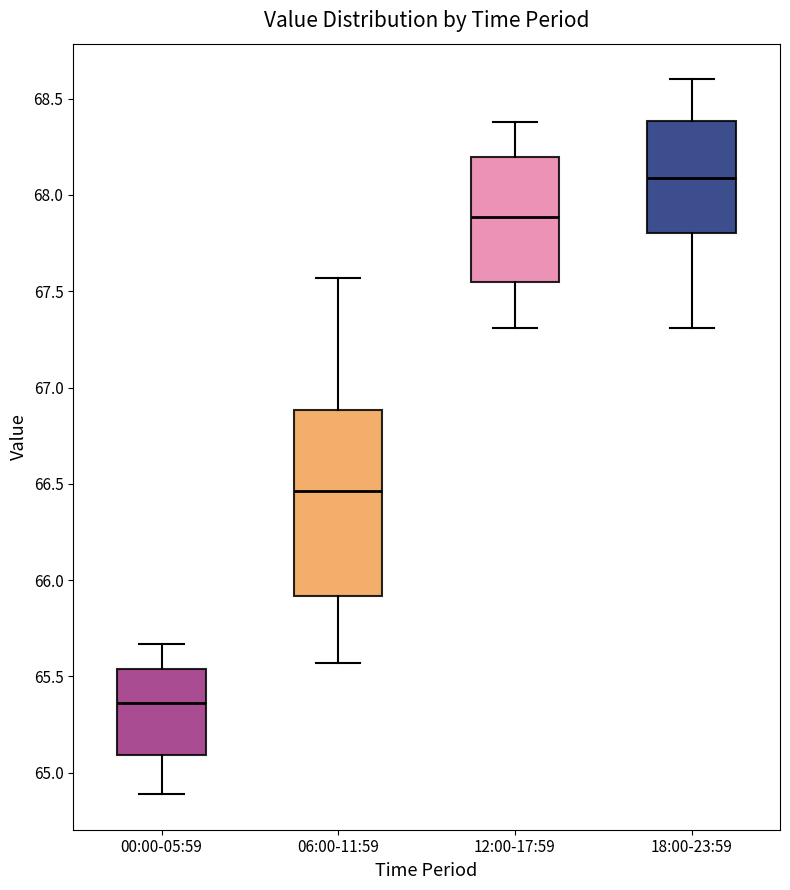

Which box has the highest median line?

18:00-23:59